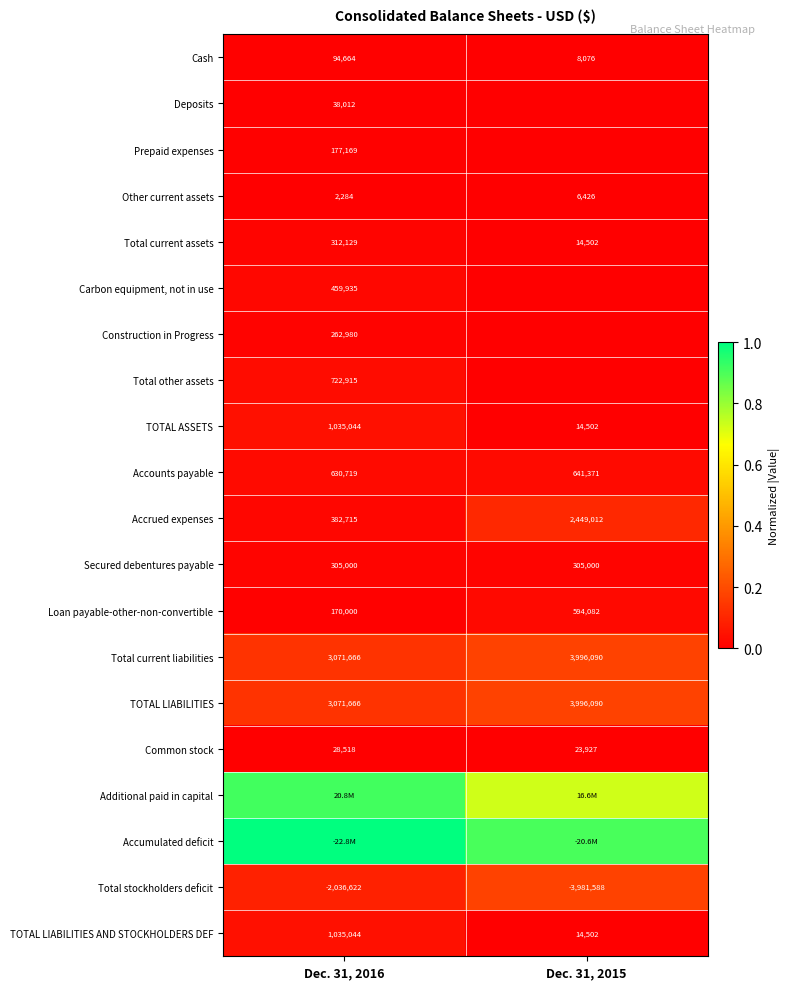

At which category is the sum across all series the highest?

Dec. 31, 2016